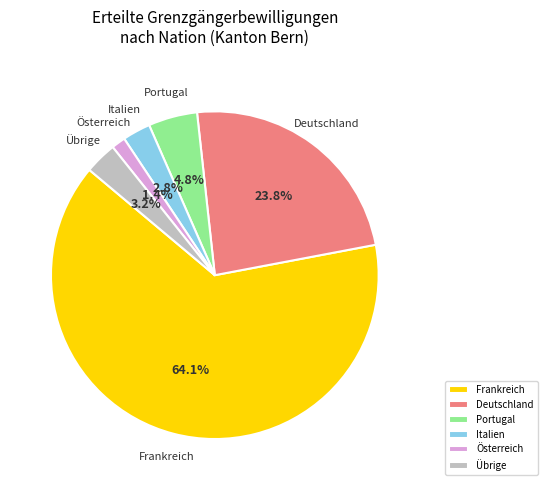

To the nearest percent, what is the average slice percentage?

17%